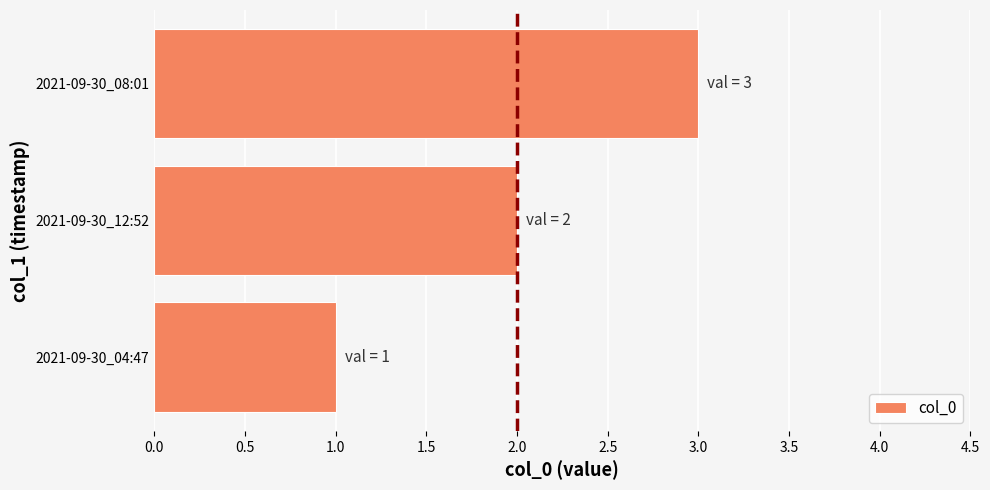

Does the chart contain any negative values?

No